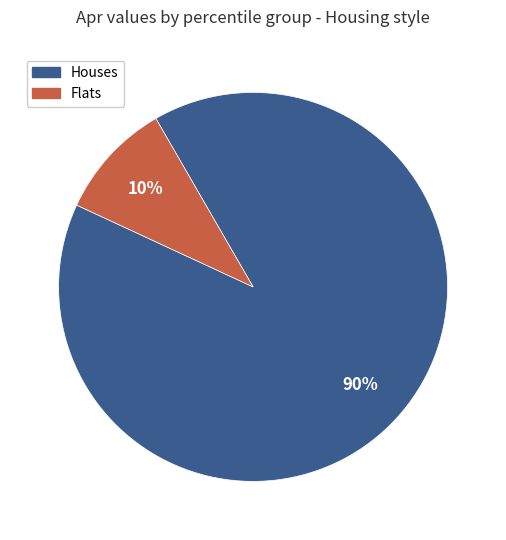

To the nearest percent, what is the difference between the largest and smallest slice percentages?

80%